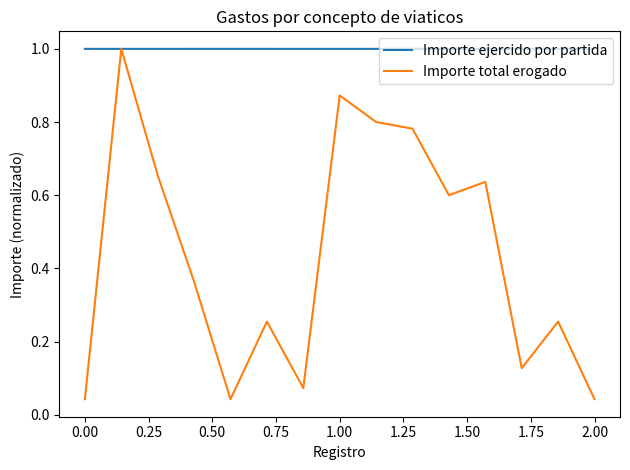

Which series has the largest range (max minus min)?

Importe total erogado